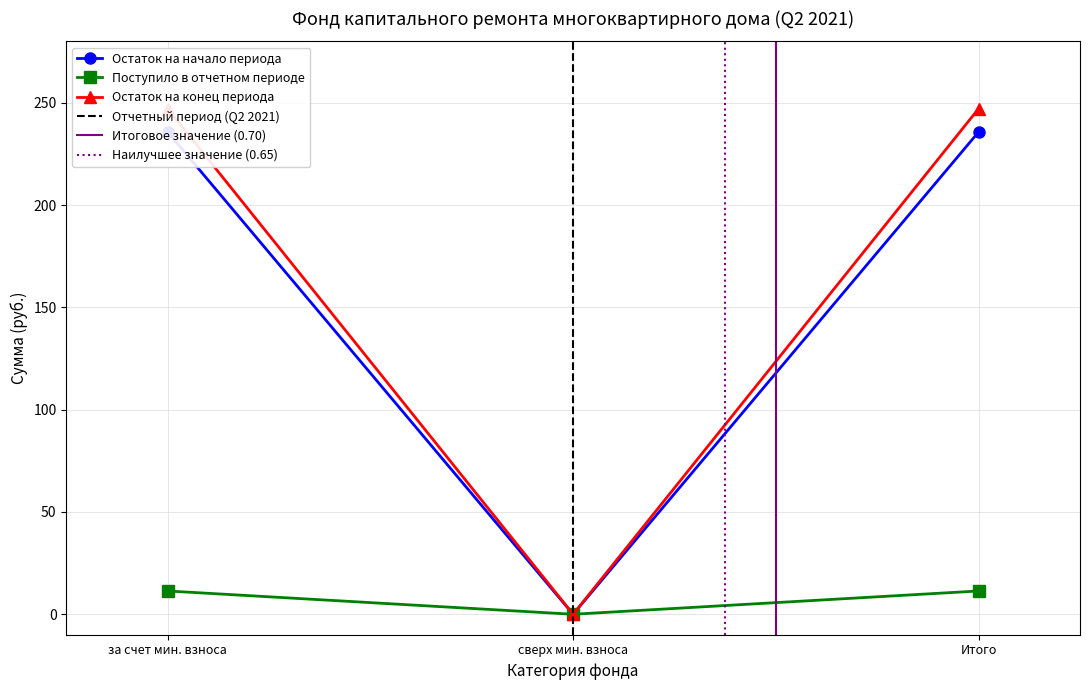

How many lines are shown in the chart?

3